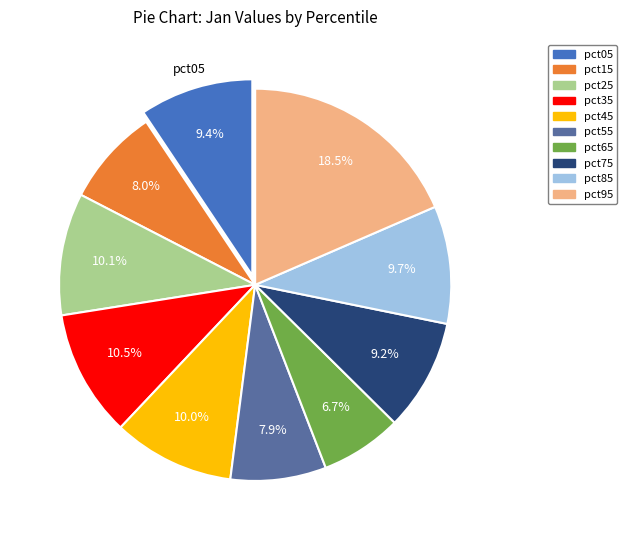

Is there a majority slice in this chart?

No